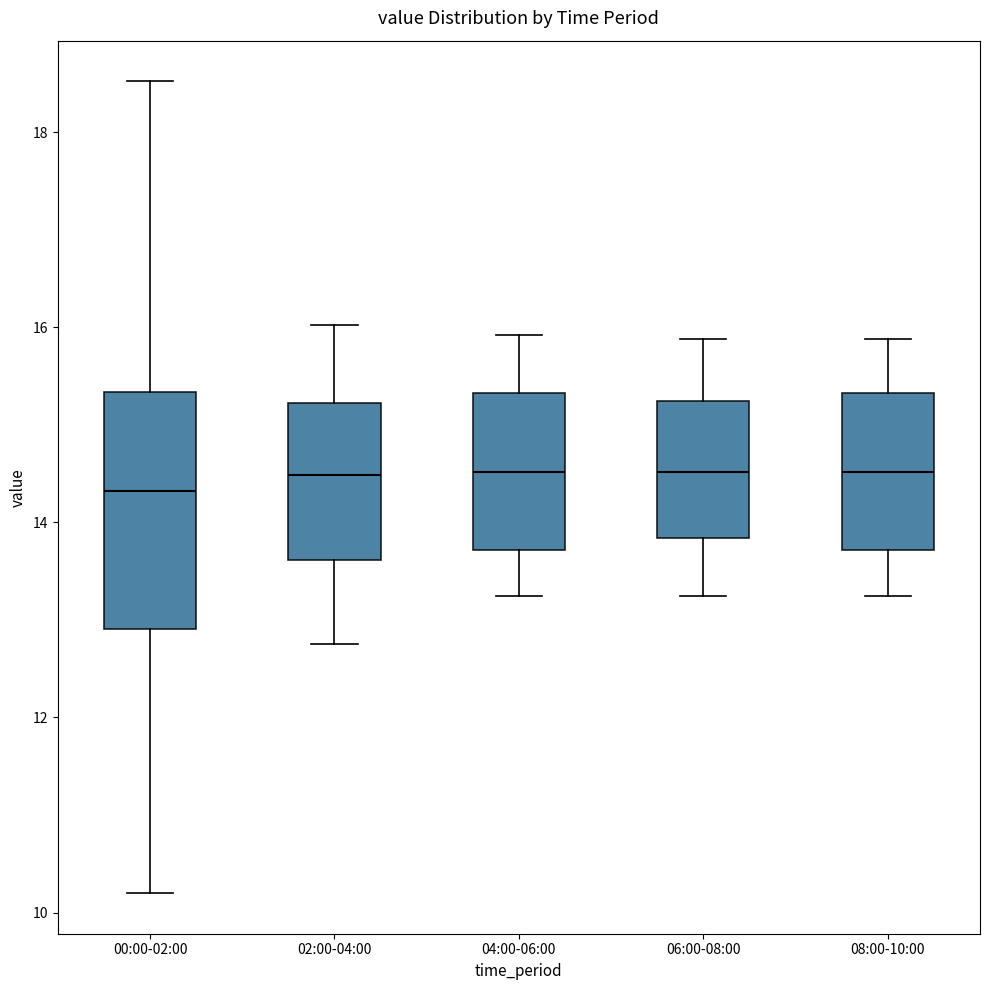

Which box is the tallest, from its lower edge to its upper edge?

00:00-02:00